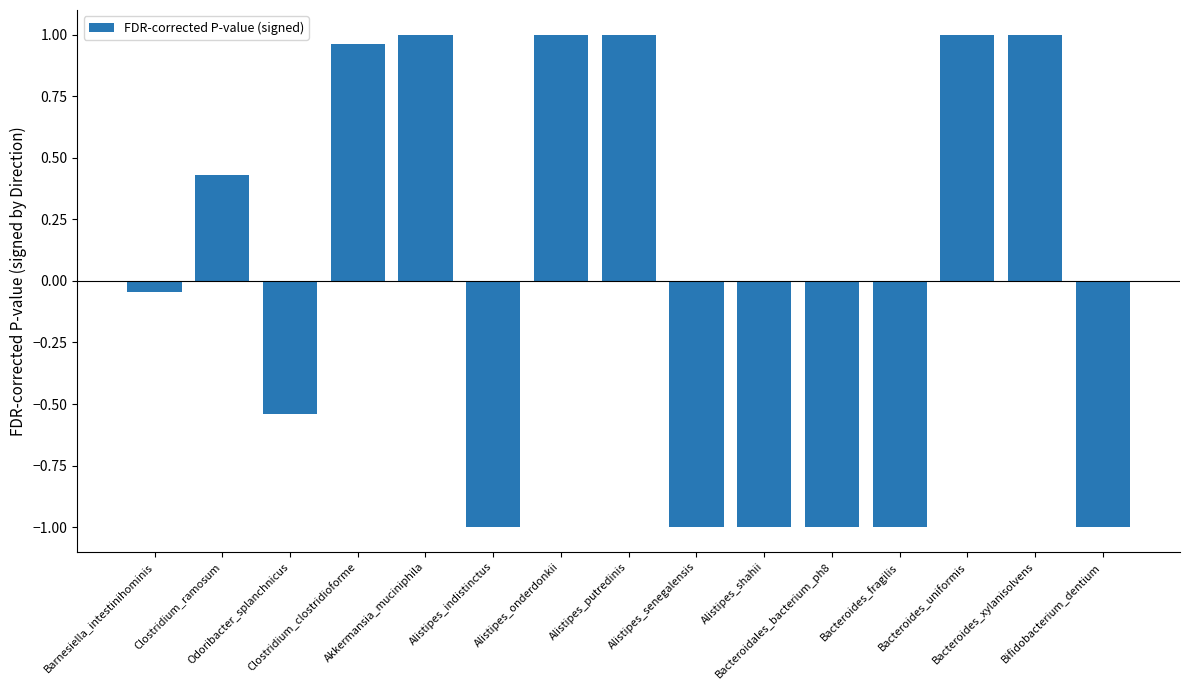

What is the minimum value shown in the chart?

-1.0